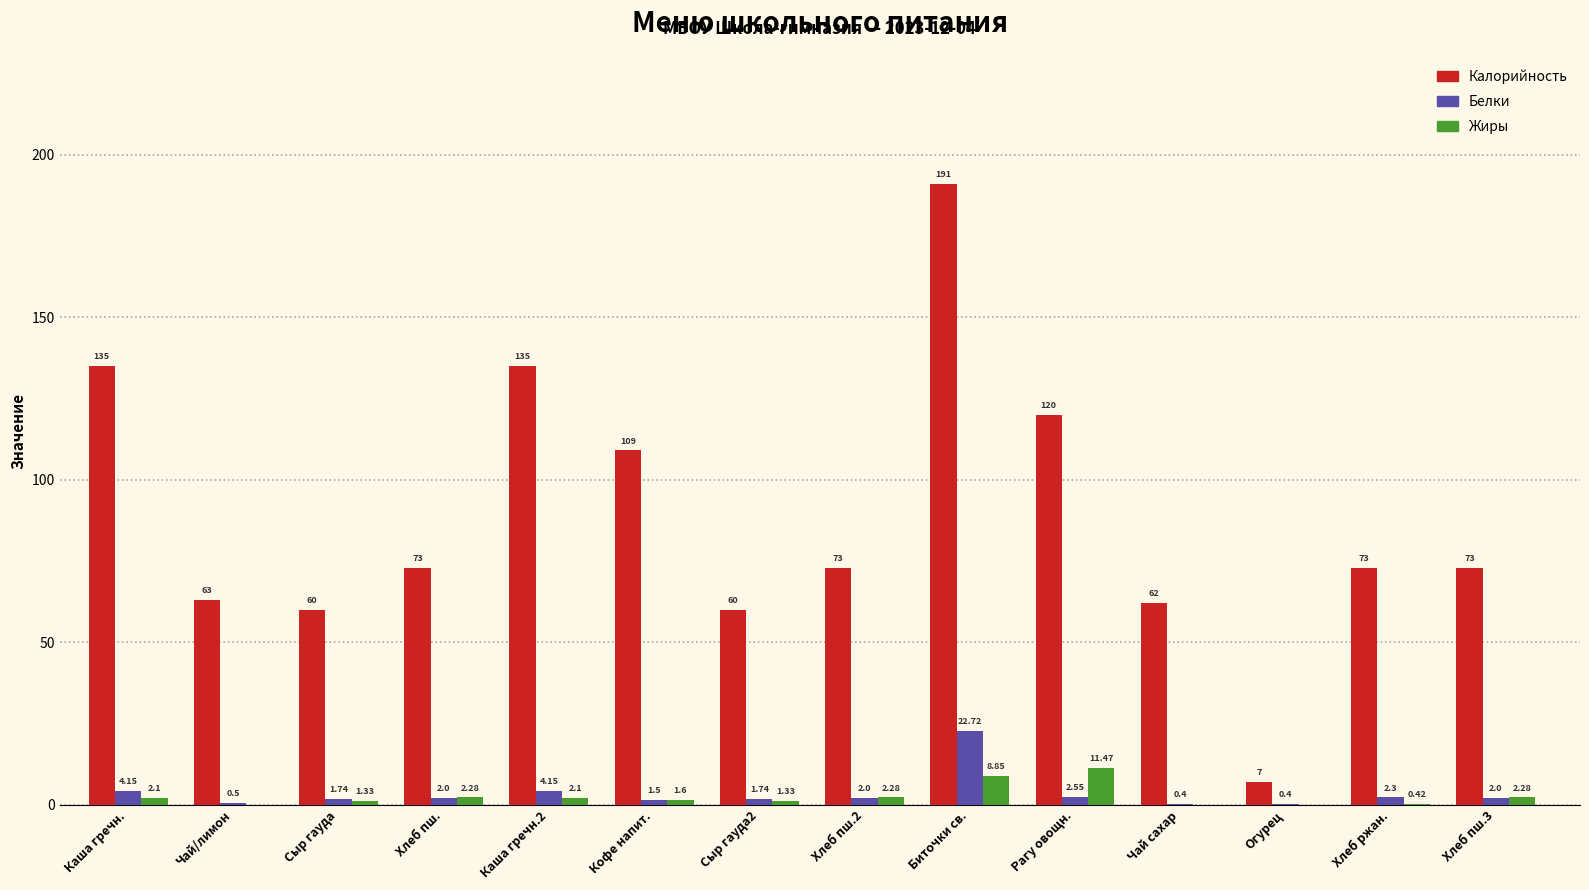

Which series has the largest total across all categories?

Калорийность